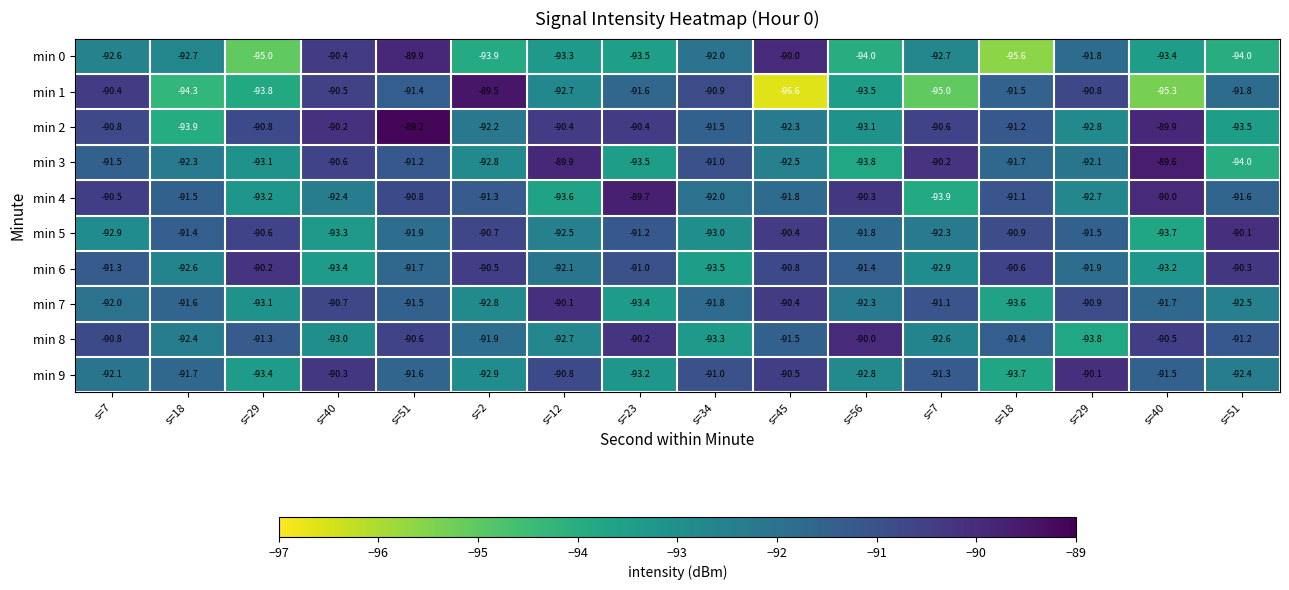

Count the number of data series in this chart.

10